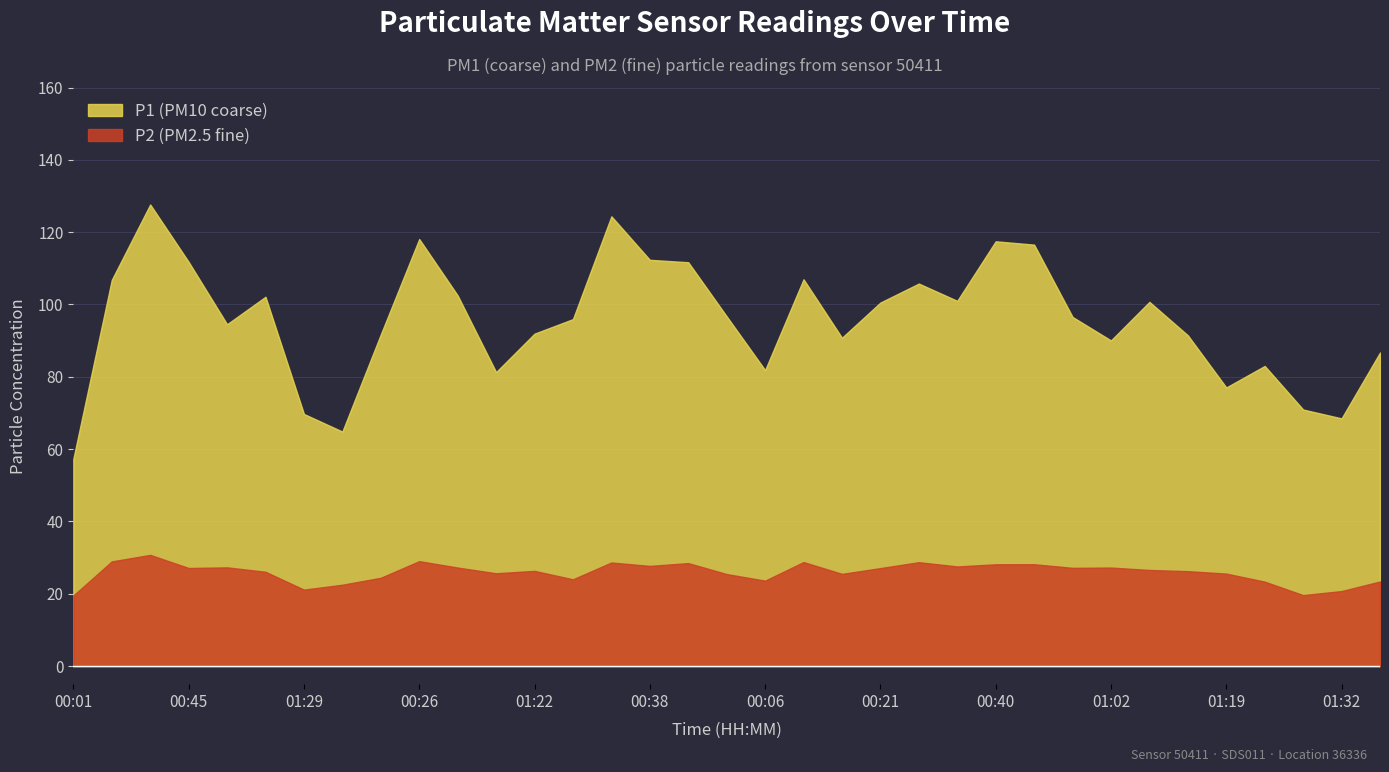

Reading left to right, list all the values displayed in this chart.

P1: 00:01=57.3	00:16=106.8	00:31=127.7	00:45=111.8	01:00=94.5	01:14=102.1	01:29=69.7	01:36=64.8	00:03=91.7	00:26=118.1	00:50=102.5	01:07=81.3	01:22=91.9	00:09=96.0	00:23=124.4	00:38=112.3	00:52=111.7	01:17=96.7	00:06=81.8	00:13=107.0	00:18=90.8	00:21=100.5	00:28=105.8	00:33=101.0	00:40=117.5	00:43=116.5	00:48=96.5	01:02=90.0	01:05=100.7	01:10=91.5	01:19=77.0	01:24=83.0	01:27=71.0	01:32=68.5	01:34=86.7
P2: 00:01=19.5	00:16=28.9	00:31=30.8	00:45=27.1	01:00=27.3	01:14=26.1	01:29=21.1	01:36=22.5	00:03=24.4	00:26=29.0	00:50=27.2	01:07=25.7	01:22=26.3	00:09=24.0	00:23=28.6	00:38=27.7	00:52=28.5	01:17=25.4	00:06=23.6	00:13=28.8	00:18=25.5	00:21=27.1	00:28=28.7	00:33=27.6	00:40=28.1	00:43=28.2	00:48=27.2	01:02=27.2	01:05=26.6	01:10=26.2	01:19=25.6	01:24=23.4	01:27=19.6	01:32=20.8	01:34=23.4